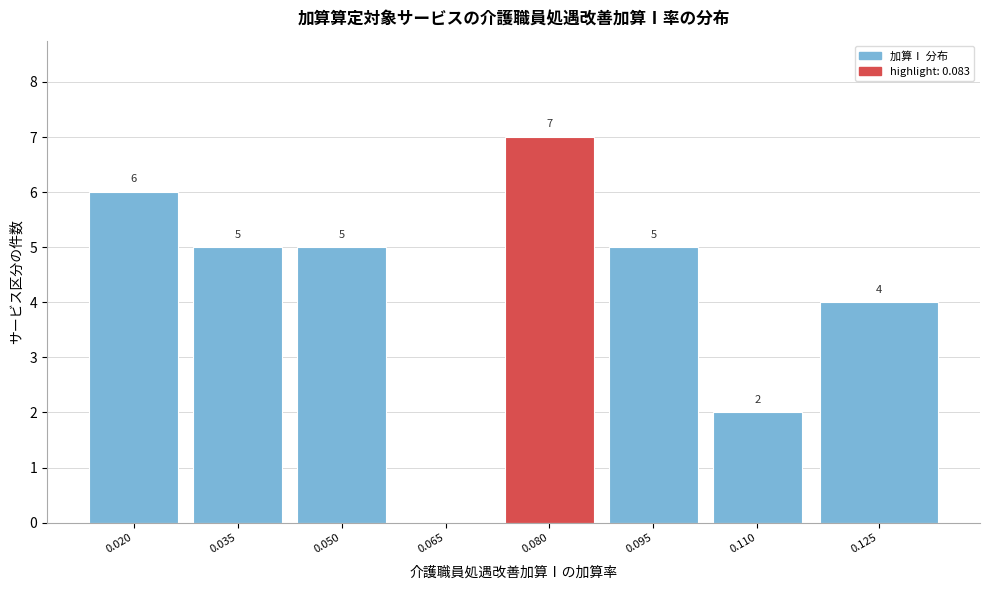

Reading left to right, what are all the values shown in this chart?

0.020=6	0.035=5	0.050=5	0.065=0	0.080=7	0.095=5	0.110=2	0.125=4